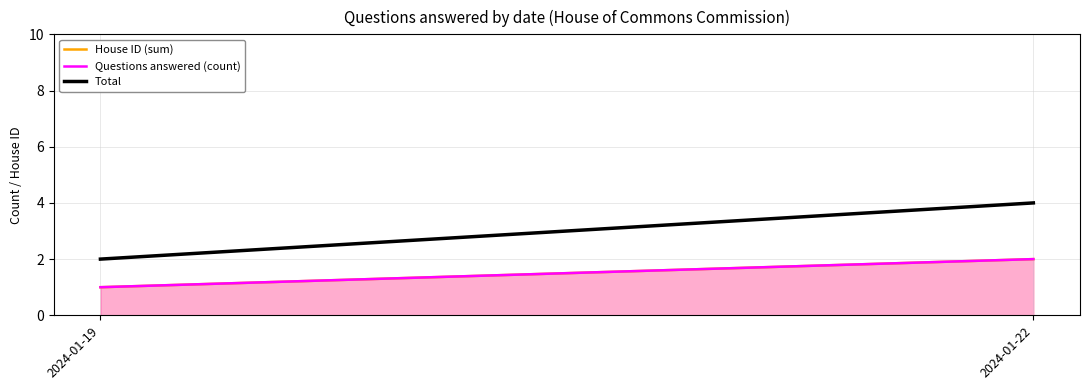

What is the lowest value of the Total series?

2